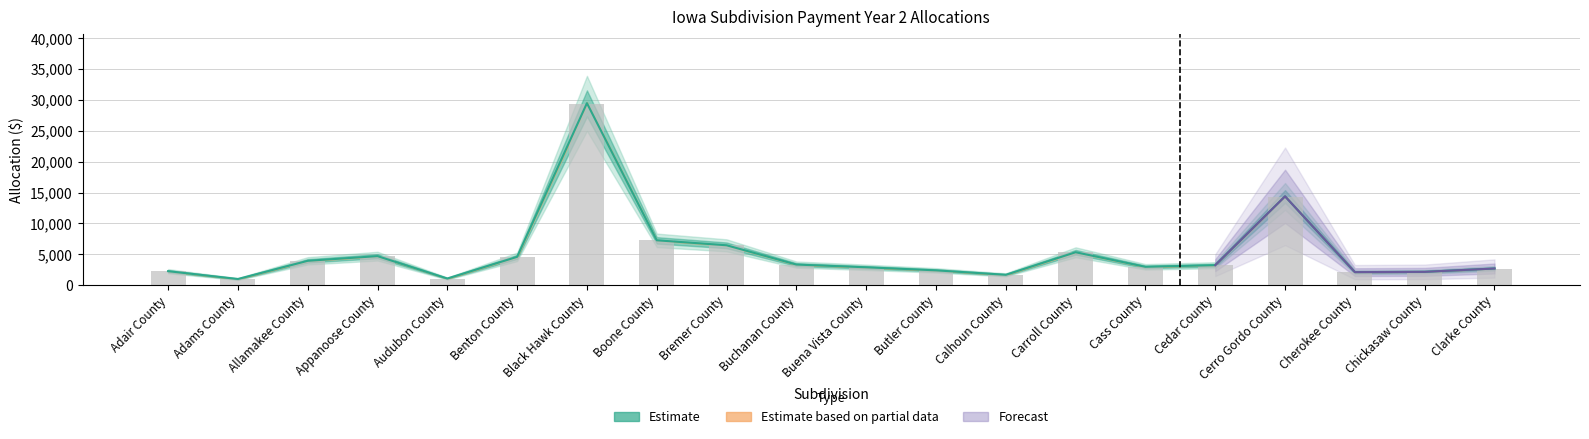

The initial_allocation series shows 7235.8 at Boone County. True or false?

True